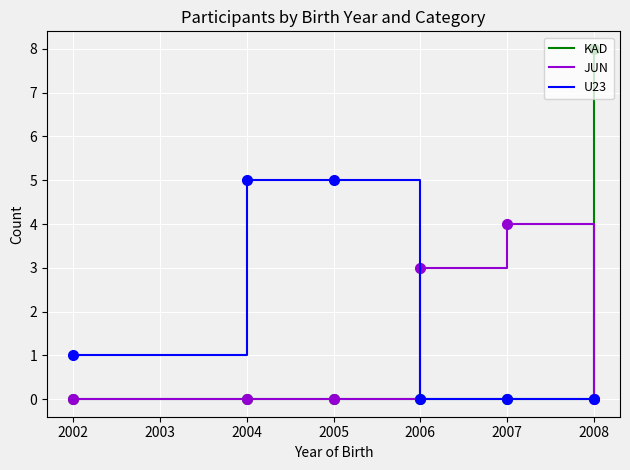

Reading left to right, list all the values displayed in this chart.

KAD: 0	0	0	0	0	8
JUN: 0	0	0	3	4	0
U23: 1	5	5	0	0	0